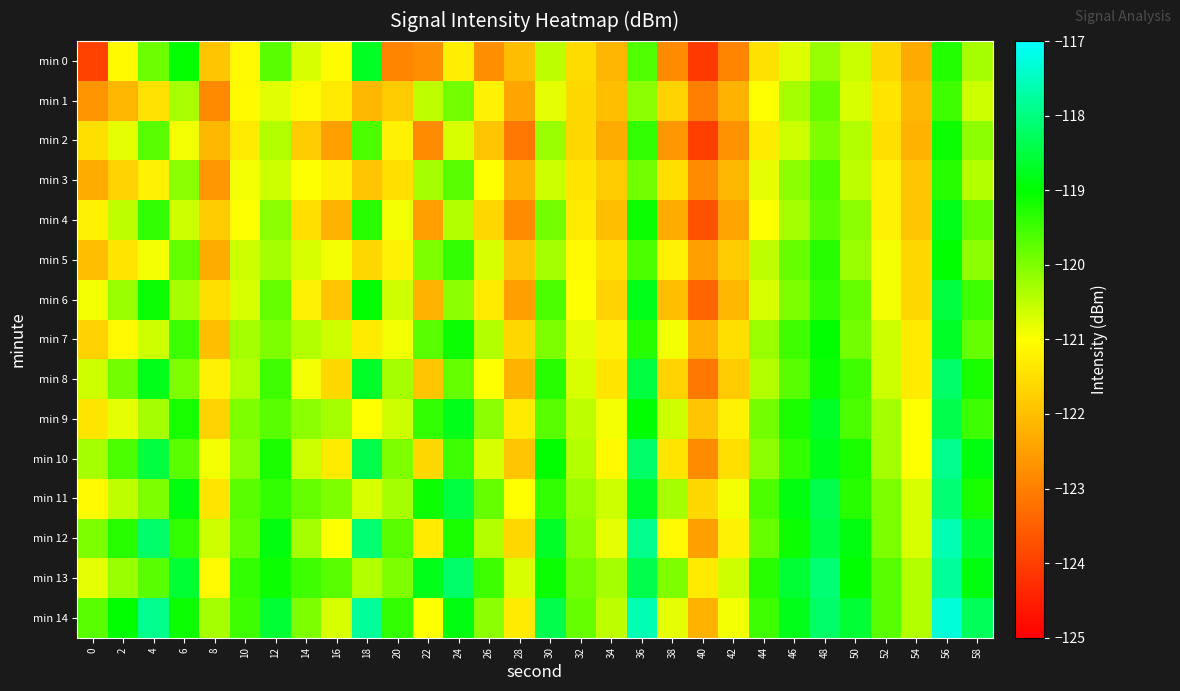

At how many categories does at least one series exceed -123?

30